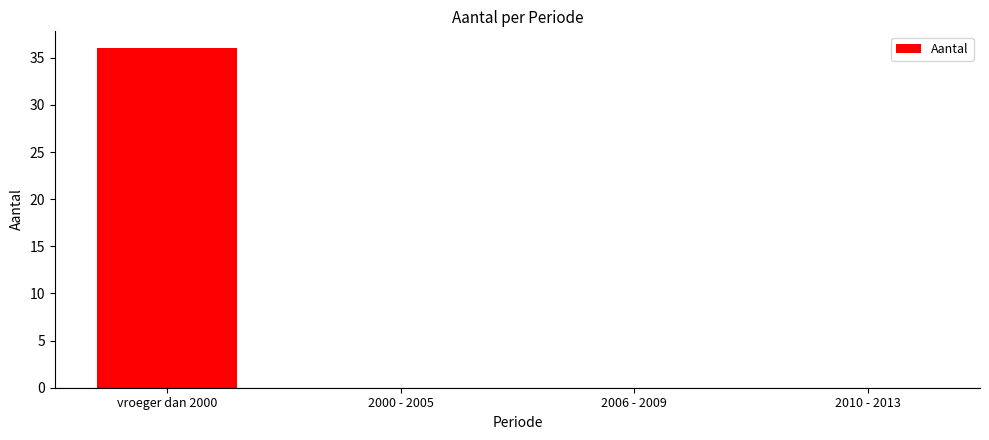

What is the approximate value at vroeger dan 2000?

36